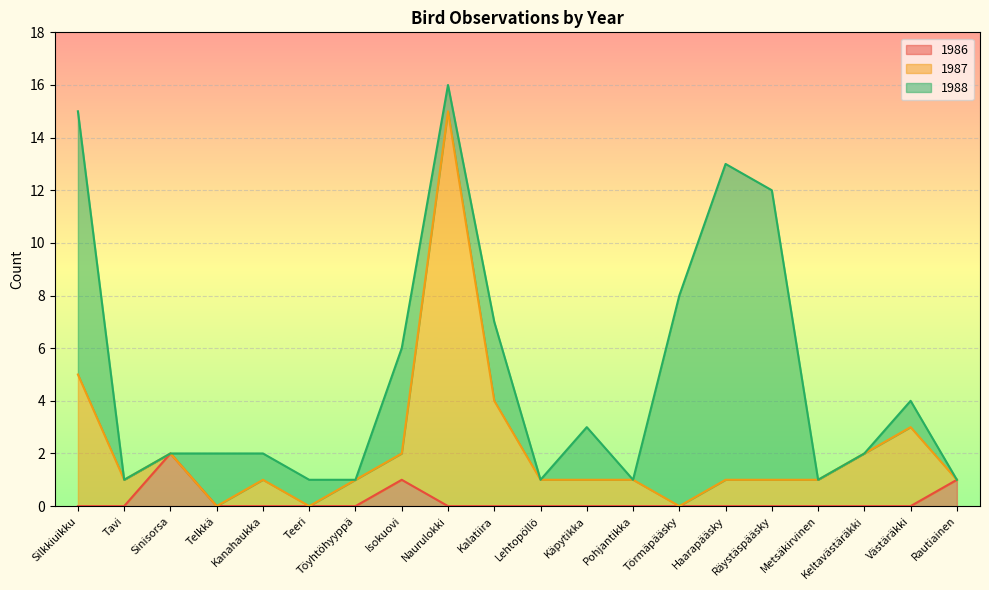

What is the maximum value for 1986?

2